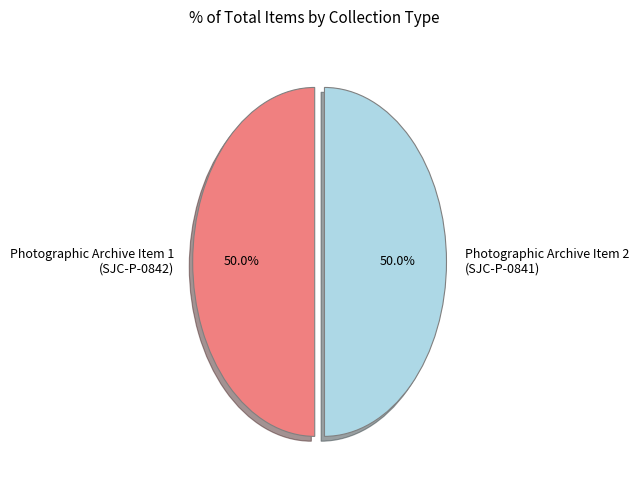

Combined, what portion of the pie is Photographic Archive Item 1 (SJC-P-0842) and Photographic Archive Item 2 (SJC-P-0841)?

100.0%